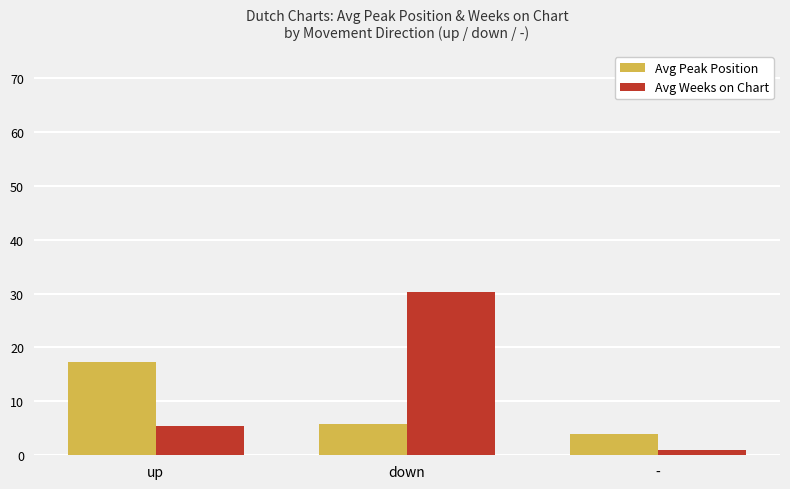

Which series changed the most between down and -?

Avg Weeks on Chart